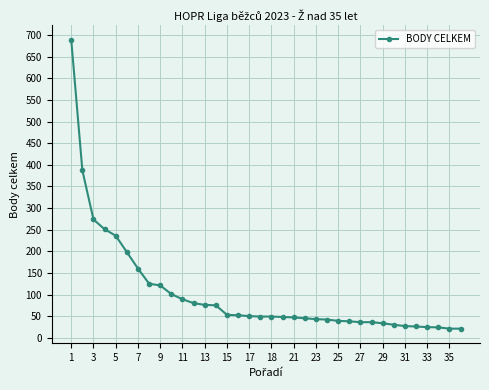

How many data points does each series have?

36